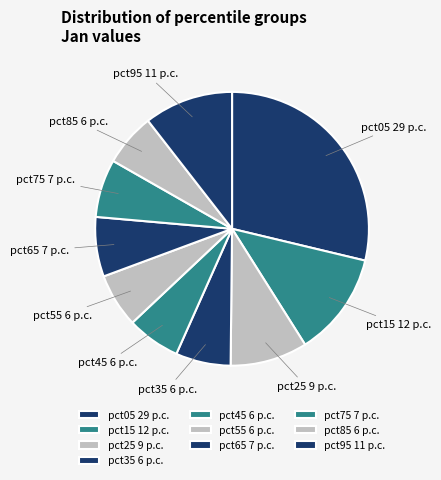

True or false: pct15 accounts for 1% of the total.

False